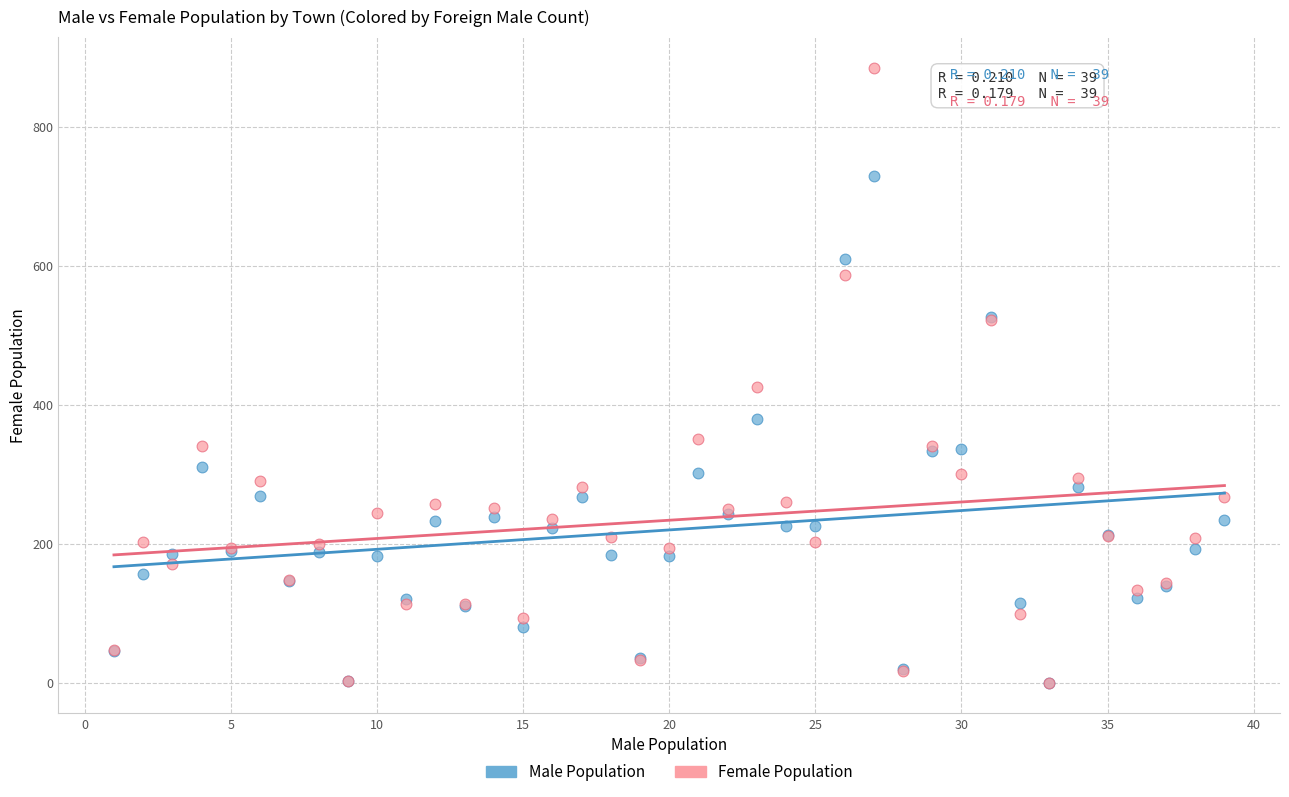

Which series contains the highest Y value?

Female Population